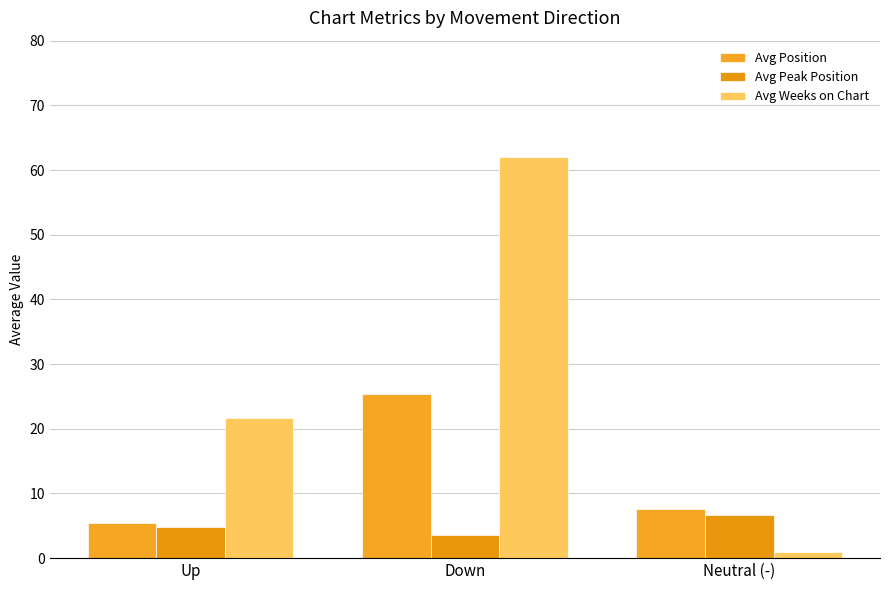

What is the average value of the Avg Position series?

12.8